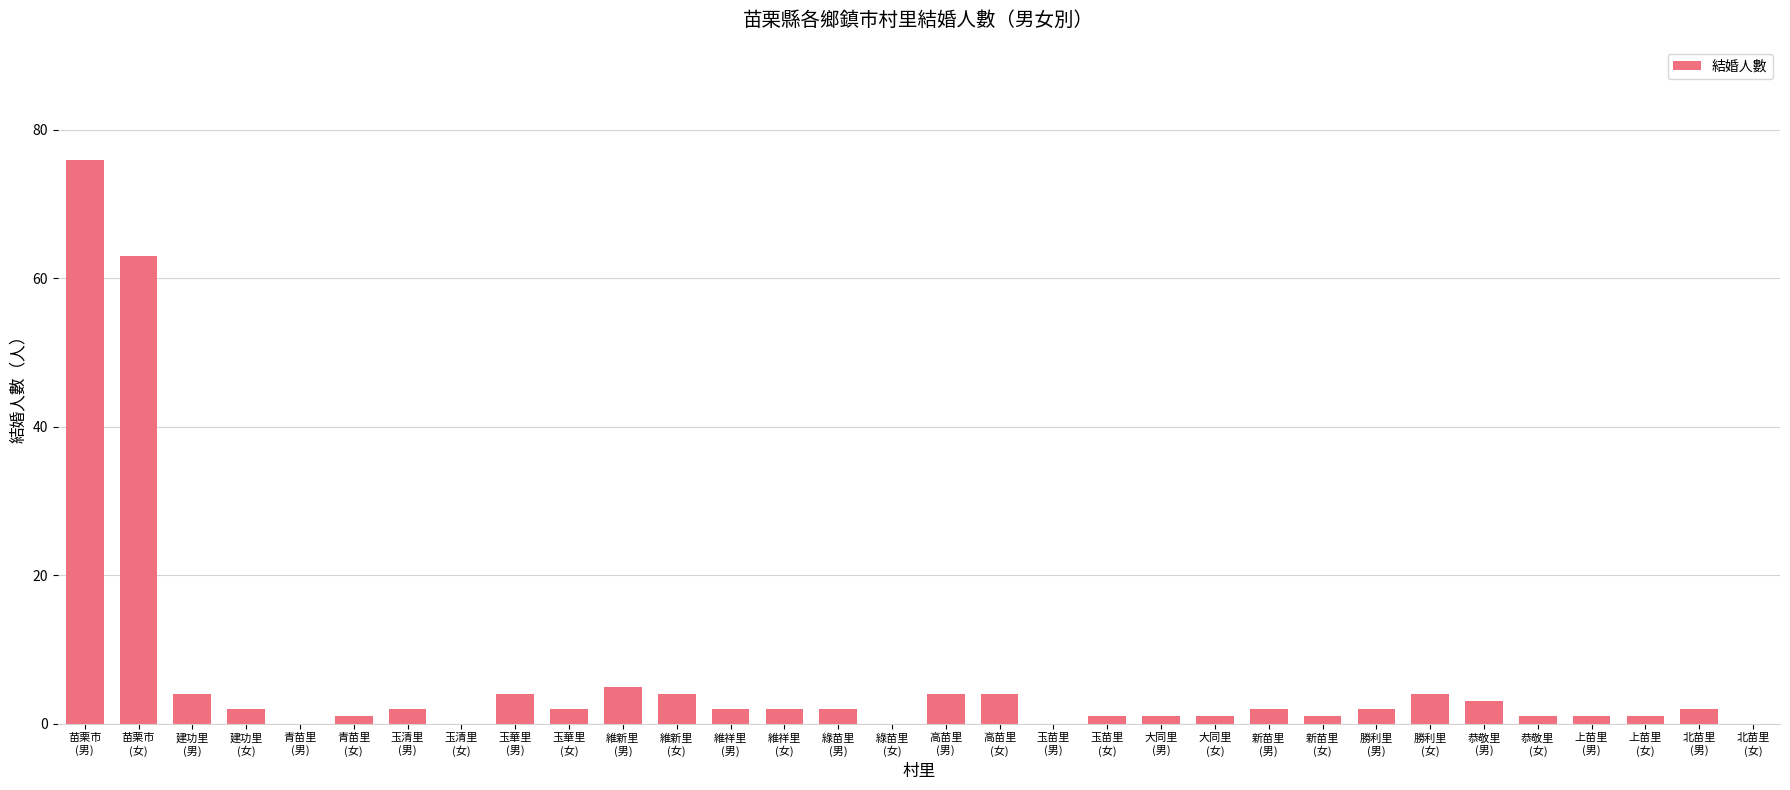

Reading right to left, what are all the values shown in this chart?

北苗里
(女)=0	北苗里
(男)=2	上苗里
(女)=1	上苗里
(男)=1	恭敬里
(女)=1	恭敬里
(男)=3	勝利里
(女)=4	勝利里
(男)=2	新苗里
(女)=1	新苗里
(男)=2	大同里
(女)=1	大同里
(男)=1	玉苗里
(女)=1	玉苗里
(男)=0	高苗里
(女)=4	高苗里
(男)=4	綠苗里
(女)=0	綠苗里
(男)=2	維祥里
(女)=2	維祥里
(男)=2	維新里
(女)=4	維新里
(男)=5	玉華里
(女)=2	玉華里
(男)=4	玉清里
(女)=0	玉清里
(男)=2	青苗里
(女)=1	青苗里
(男)=0	建功里
(女)=2	建功里
(男)=4	苗栗市
(女)=63	苗栗市
(男)=76